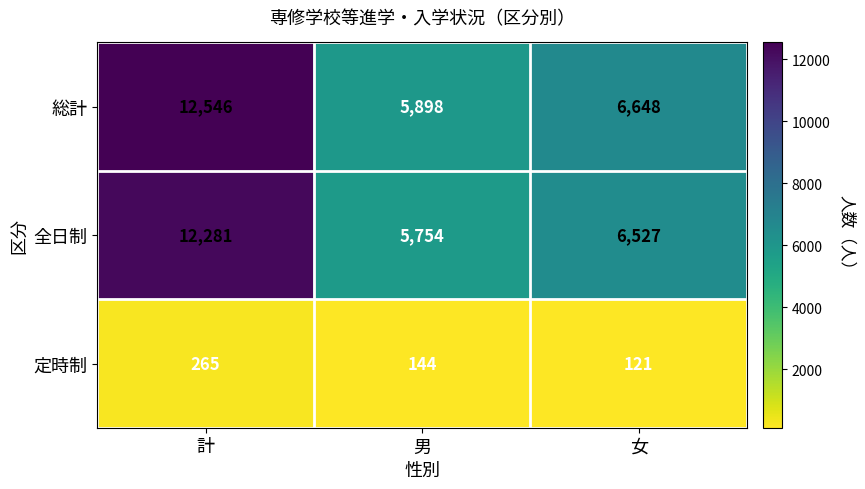

Which category has the lowest value across all series?

女